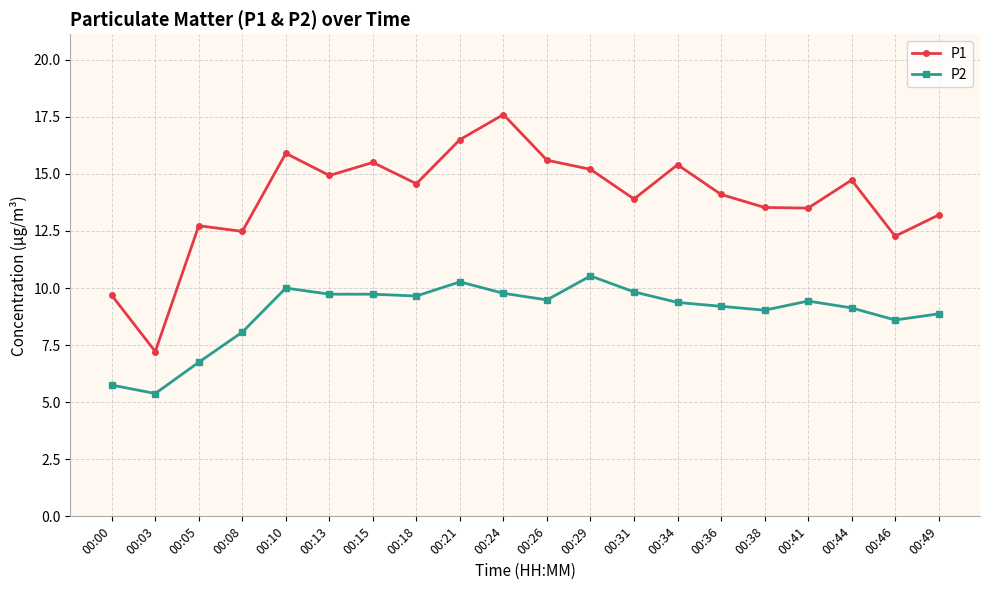

The P2 series shows 16.1 at 00:13. True or false?

False